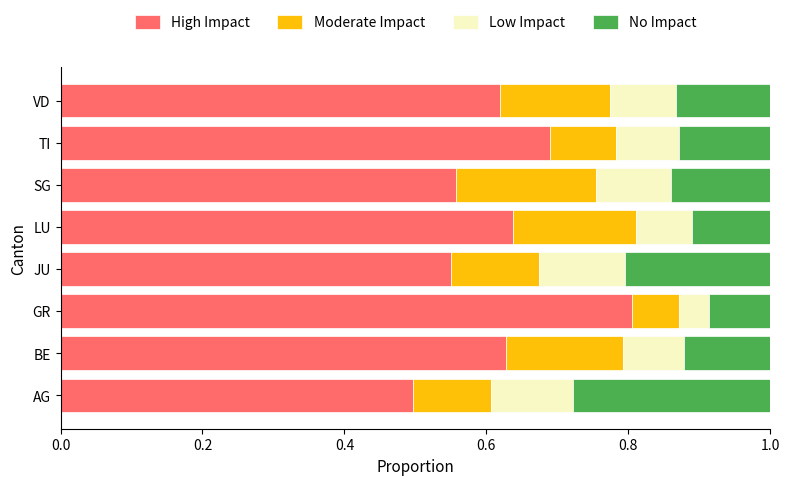

Read the High Impact value at AG.

0.5